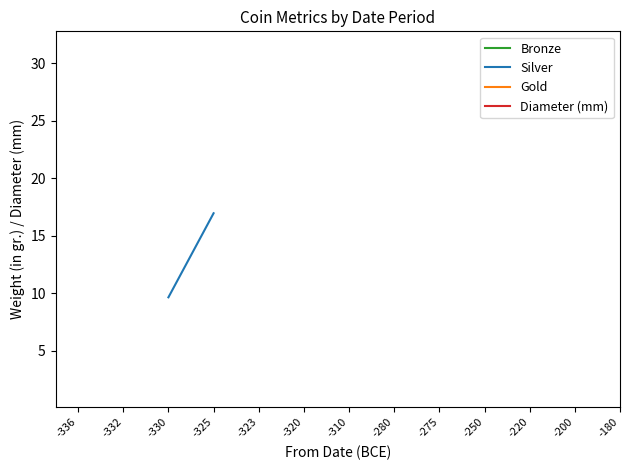

True or false: Diameter (mm) and Bronze intersect in this chart.

False